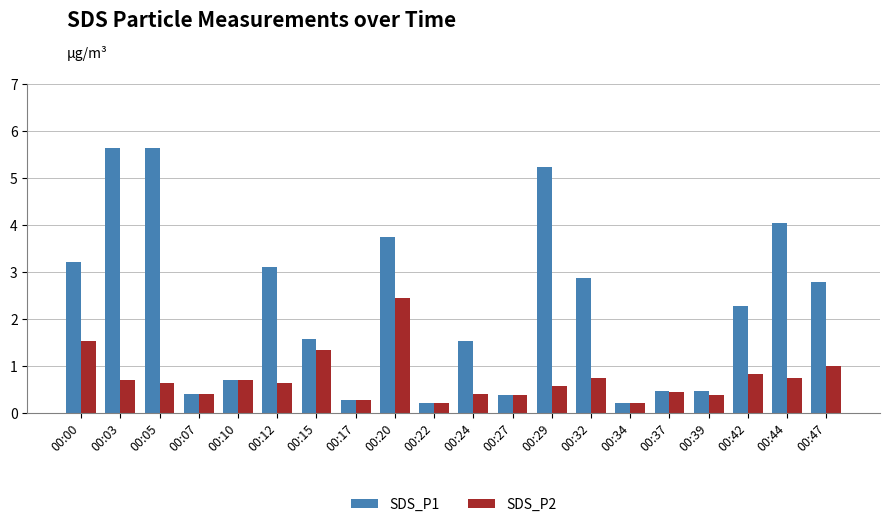

What is the spread (max minus min) of values at 00:00?

1.7